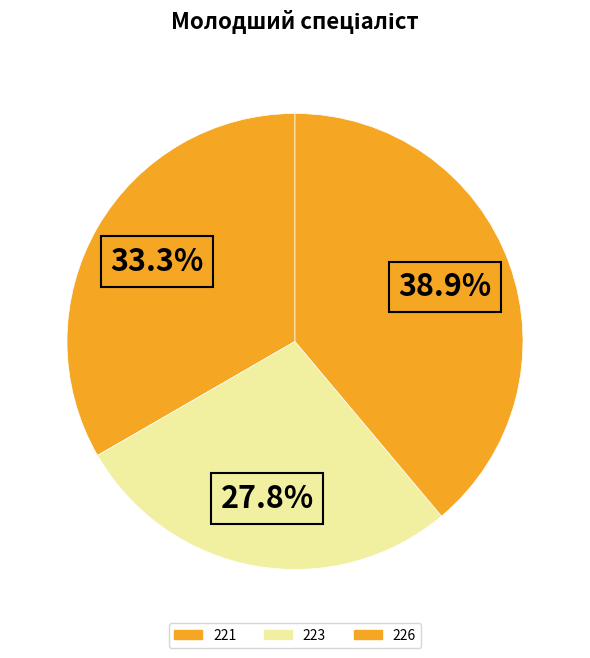

Do 221 and 226 together represent more than half of the pie?

Yes